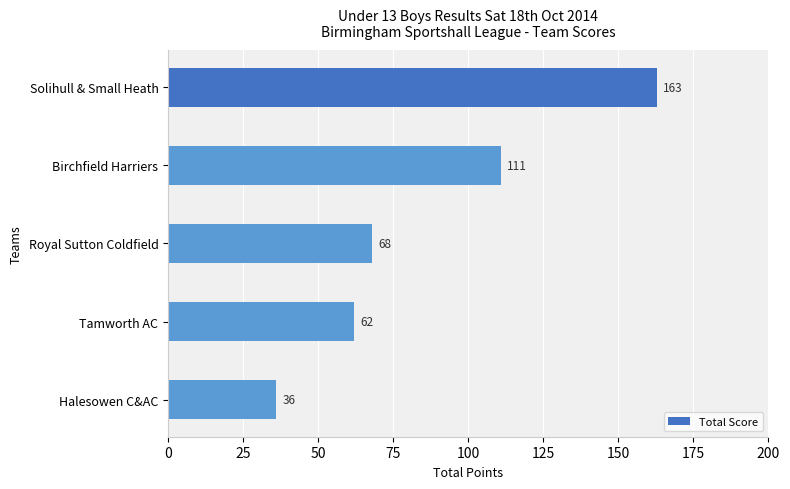

Are the bars horizontal?

Yes